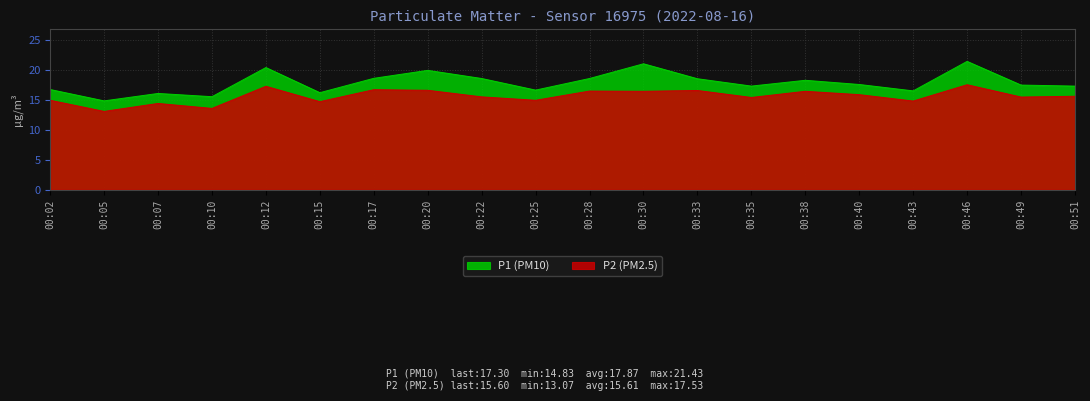

True or false: P2 and P1 cross at least once.

False